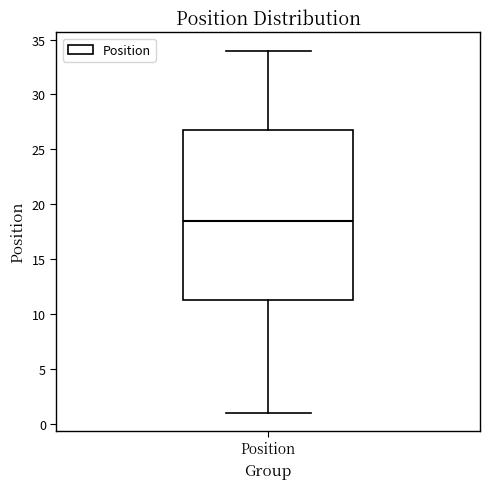

Read this box plot against the y-axis: the position of the median line, the range covered by the box, and the ends of both whiskers. The values are not printed on the chart, so give them approximately, as read against the axis.

median 18.5, box 11.5 to 27.0, whiskers 1.0 to 34.0